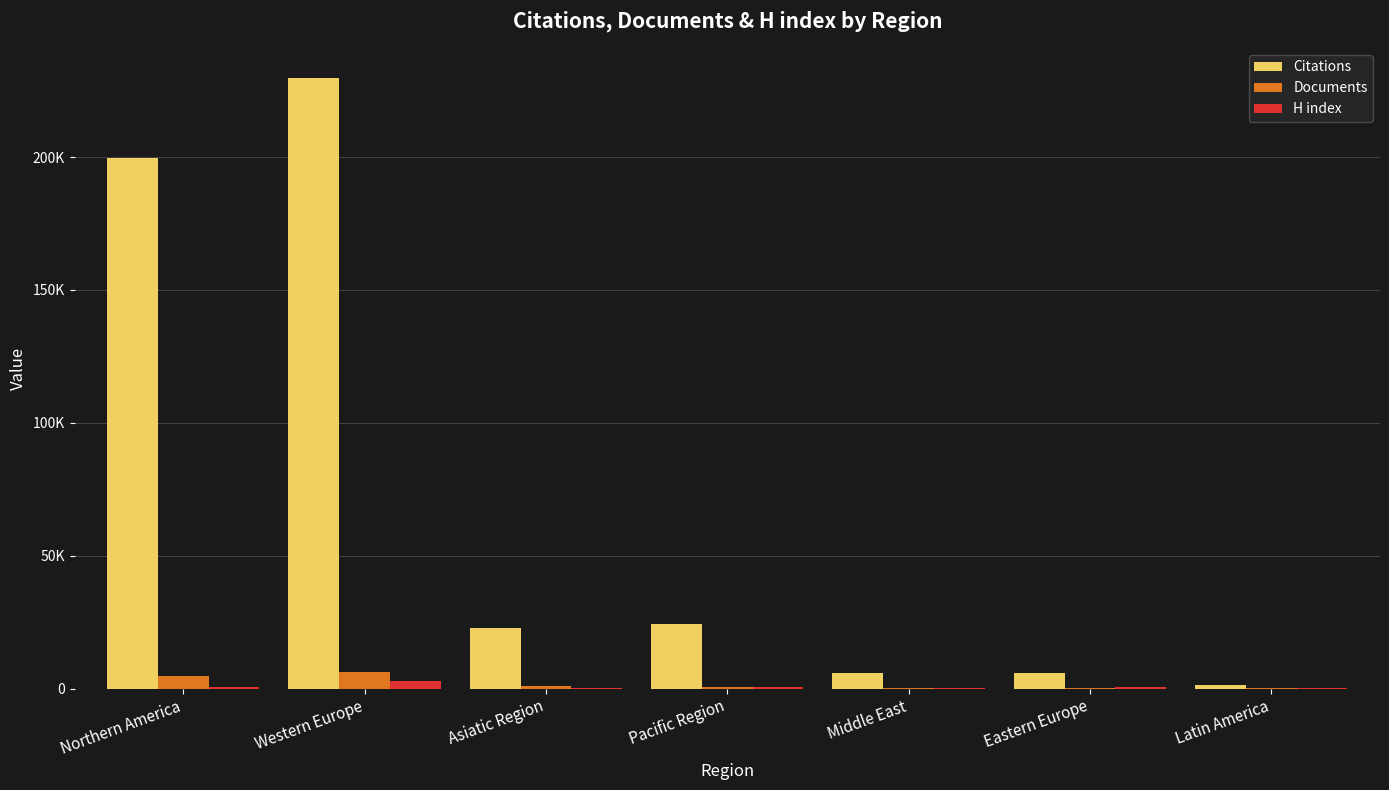

What are all the series names shown in the legend?

Citations, Documents, H index